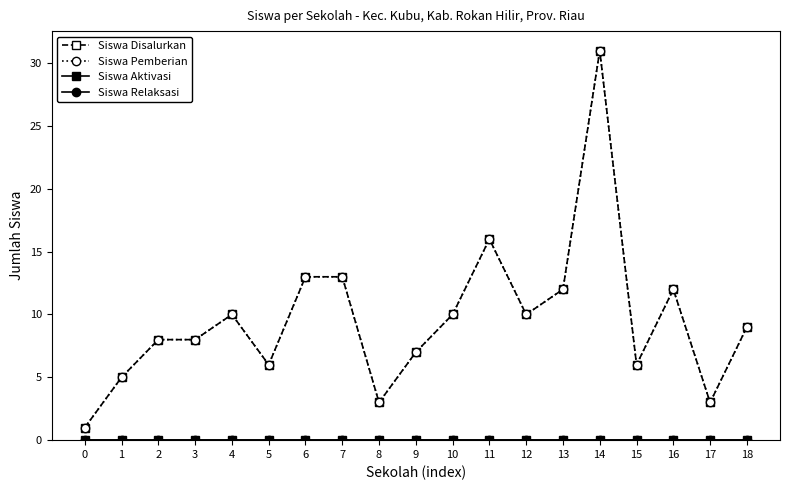

What is the value of the Siswa Pemberian point at the 9th from the left?

3